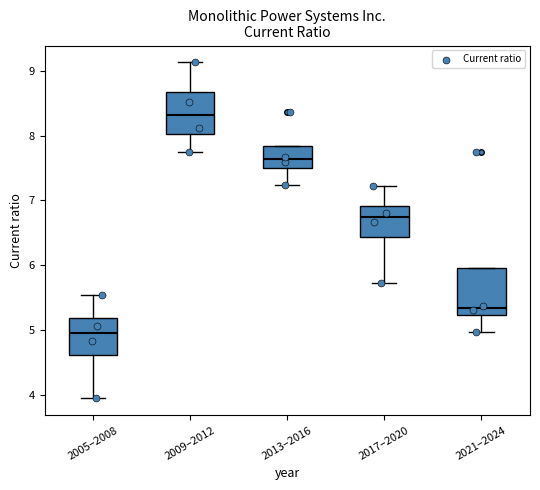

Which box has the lowest median line?

2005–2008